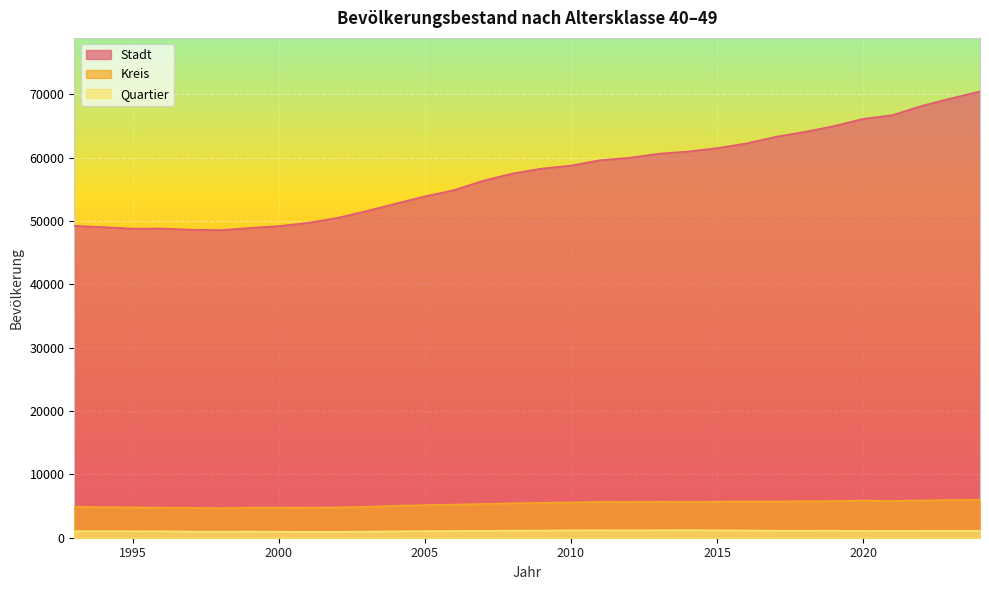

List the series in order of their peak value, highest first.

Stadt, Kreis, Quartier